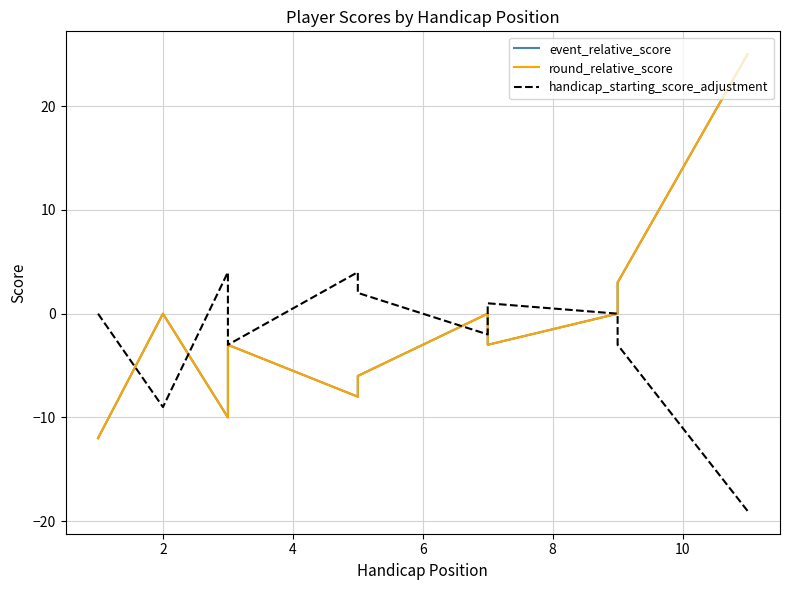

How many interior local peaks does the event_relative_score series have?

3